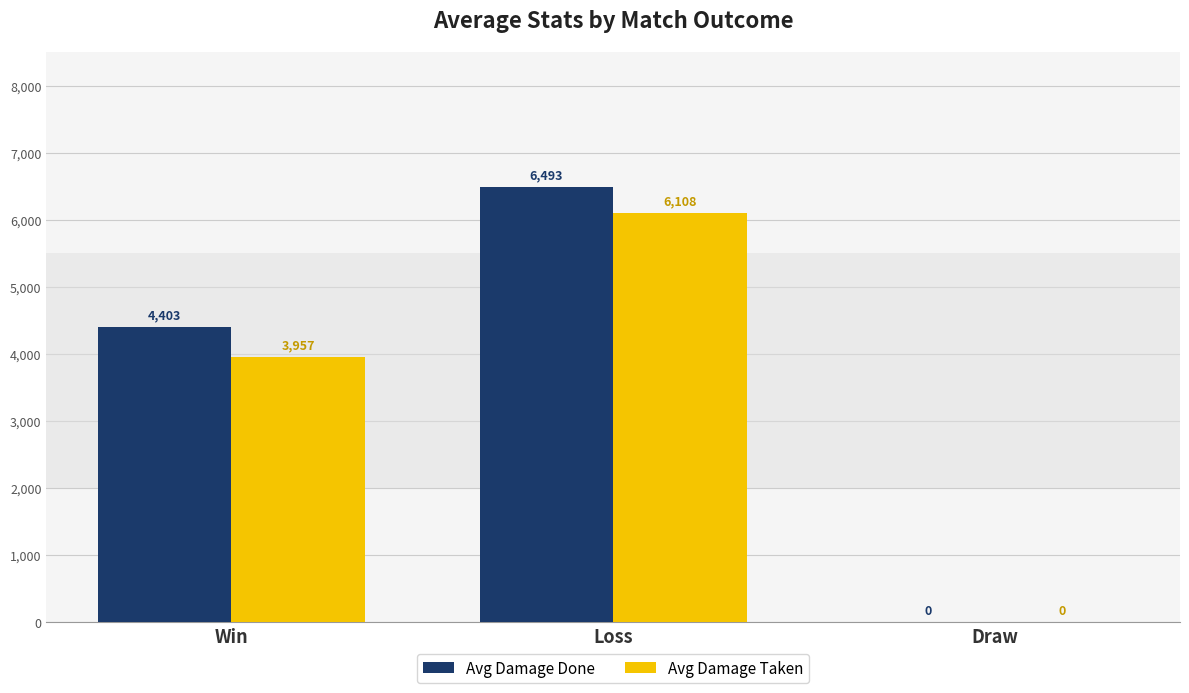

What is the sum of the Avg Damage Taken values at Win and Loss?

10065